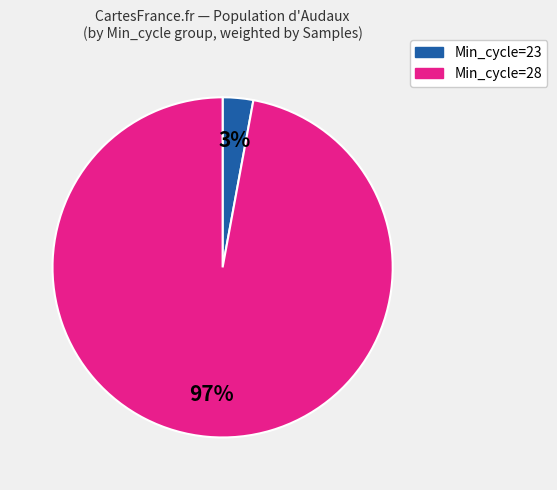

Does any single category account for the majority?

Yes